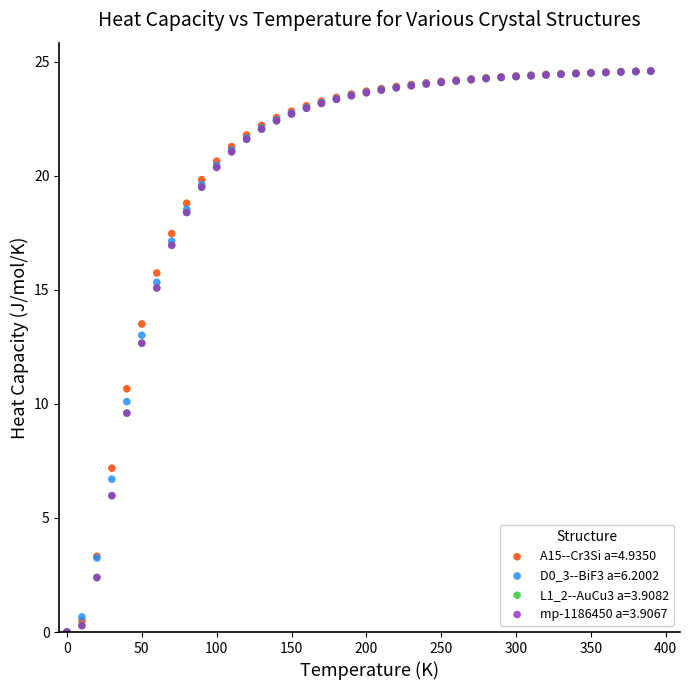

What are all the series names shown in the legend?

A15--Cr3Si a=4.9350, D0_3--BiF3 a=6.2002, L1_2--AuCu3 a=3.9082, mp-1186450 a=3.9067